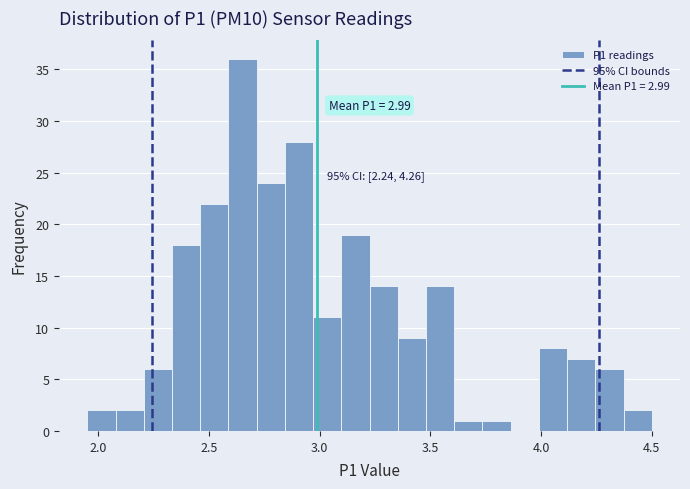

Around what value on the x-axis is the tallest bar? Give the approximate position of its centre, as read against the axis.

2.65